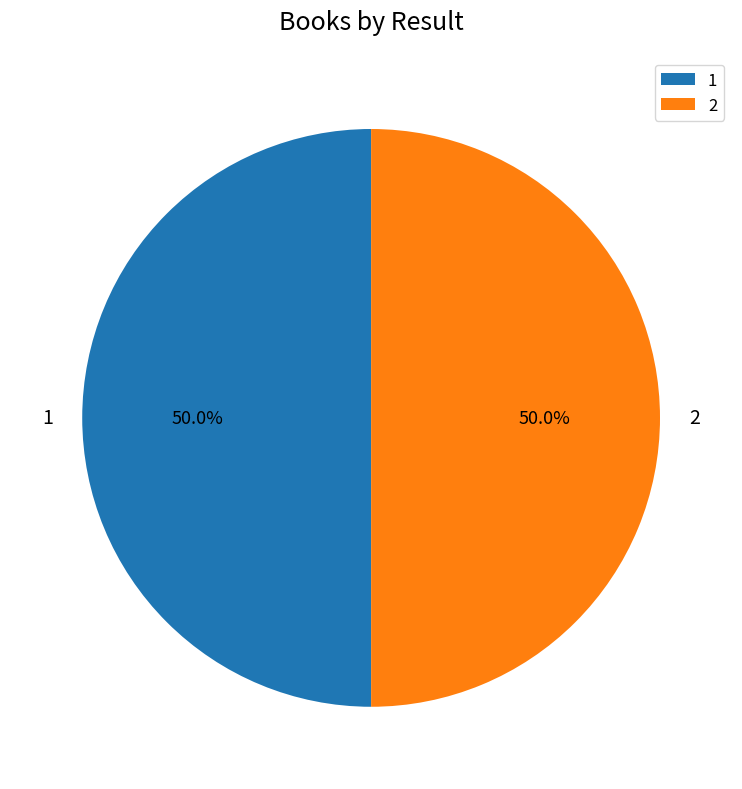

Approximately how many times larger is the value at 1 compared to 2?

1.0